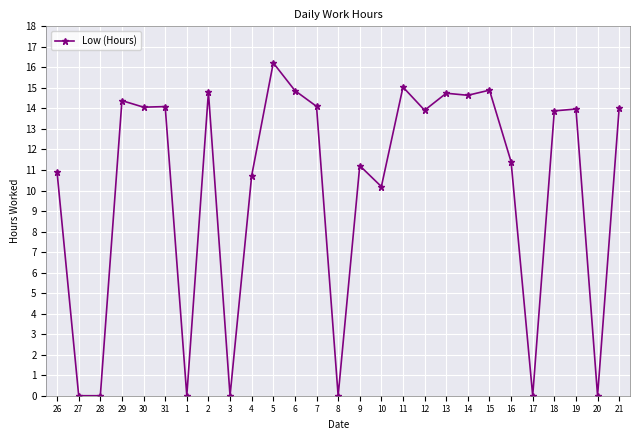

Which category has the highest value across all series?

5